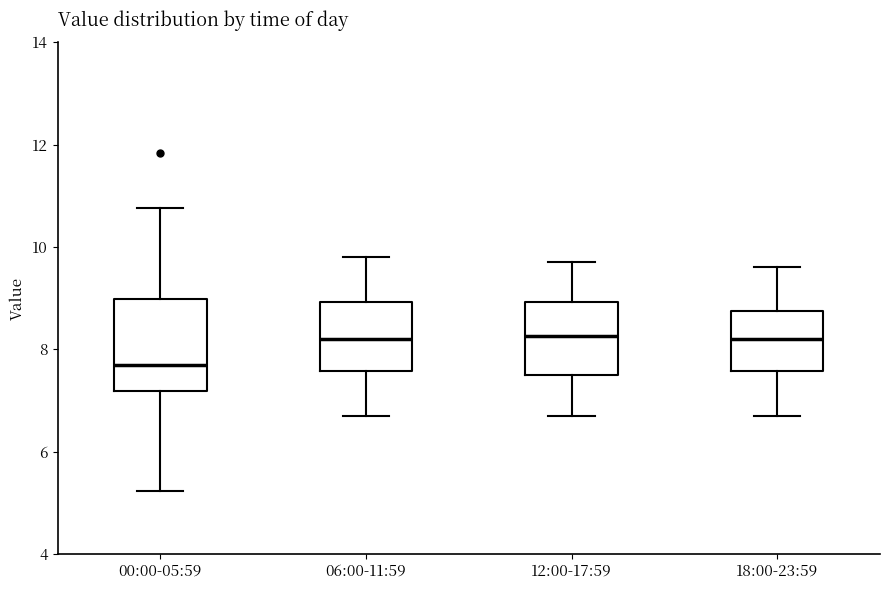

Which box is the tallest, from its lower edge to its upper edge?

00:00-05:59